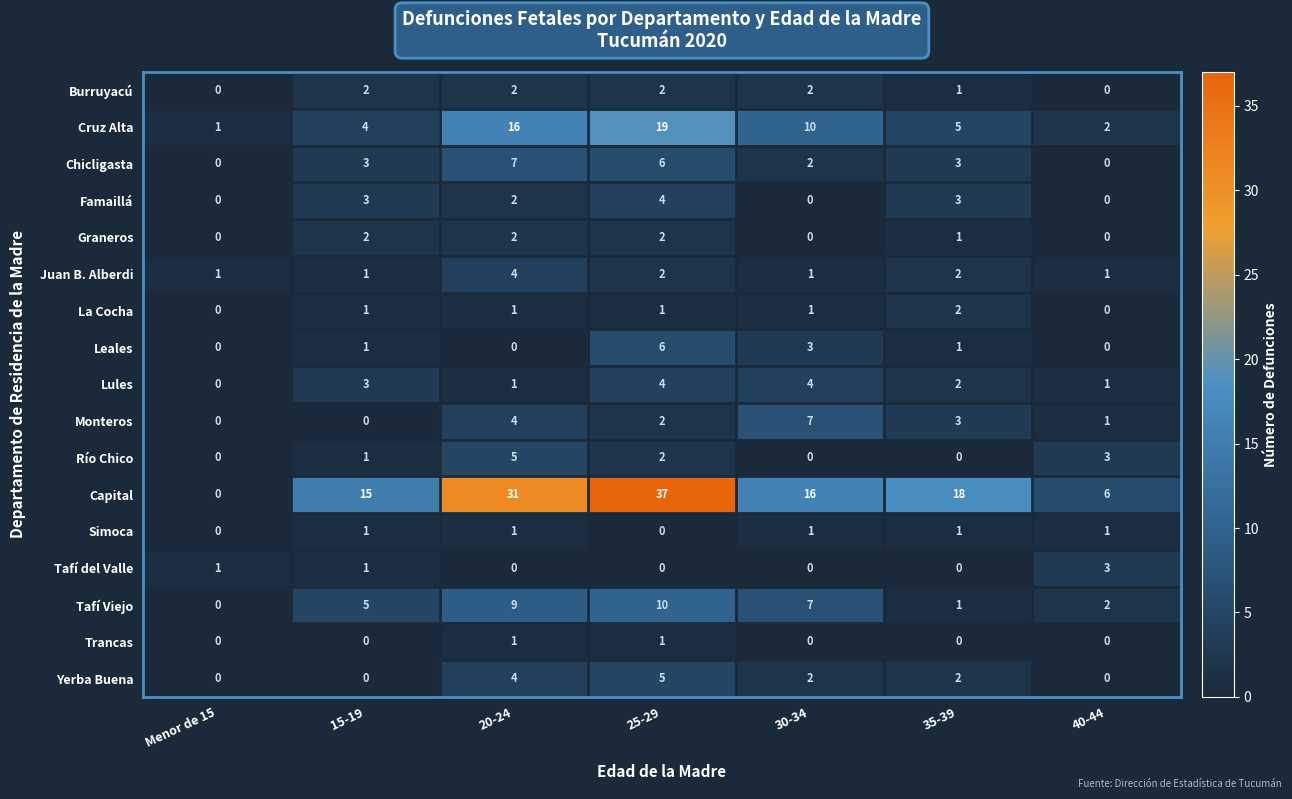

How many Leales values are between 0 and 3?

6